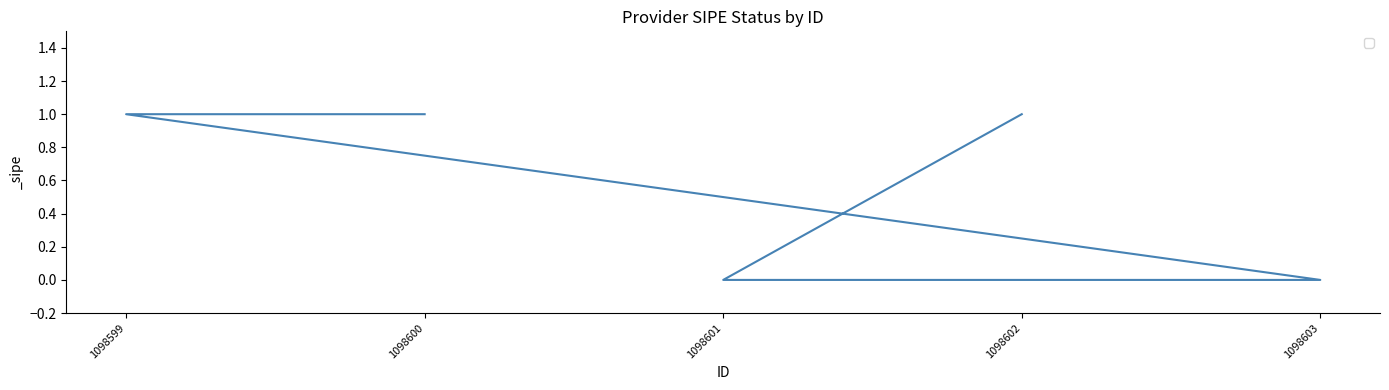

True or false: the data shows 1 at 1098599.

True